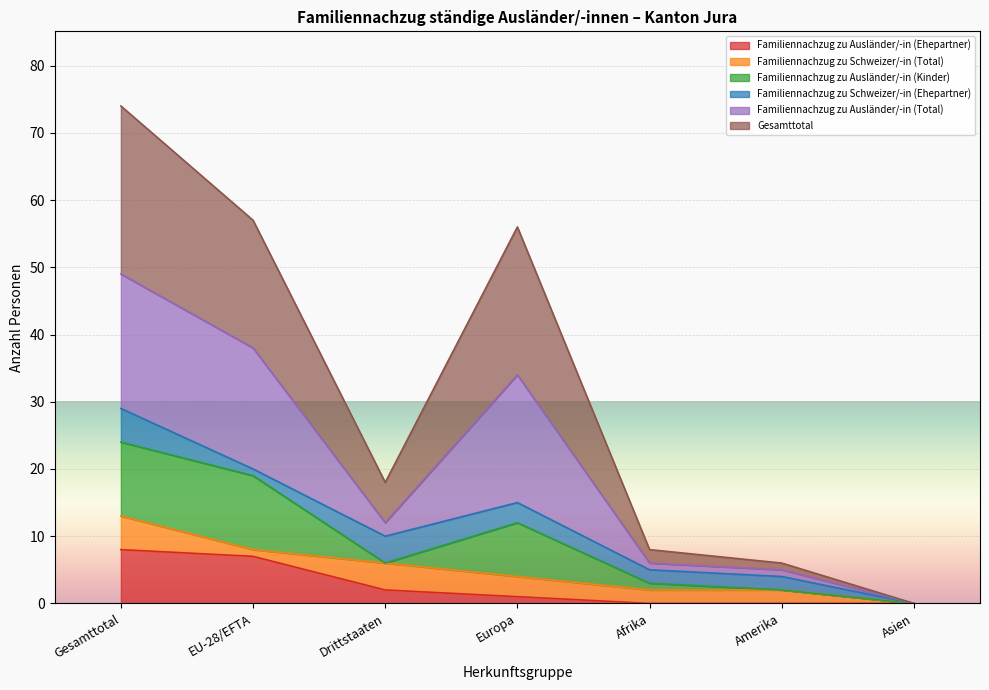

Does the chart display data point markers on the line(s)?

No